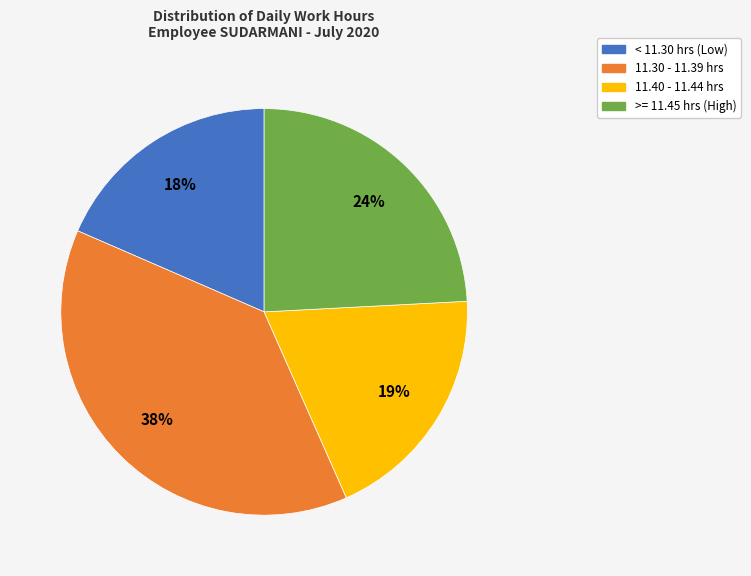

Is it true that < 11.30 hrs (Low) is 27% of the pie?

False